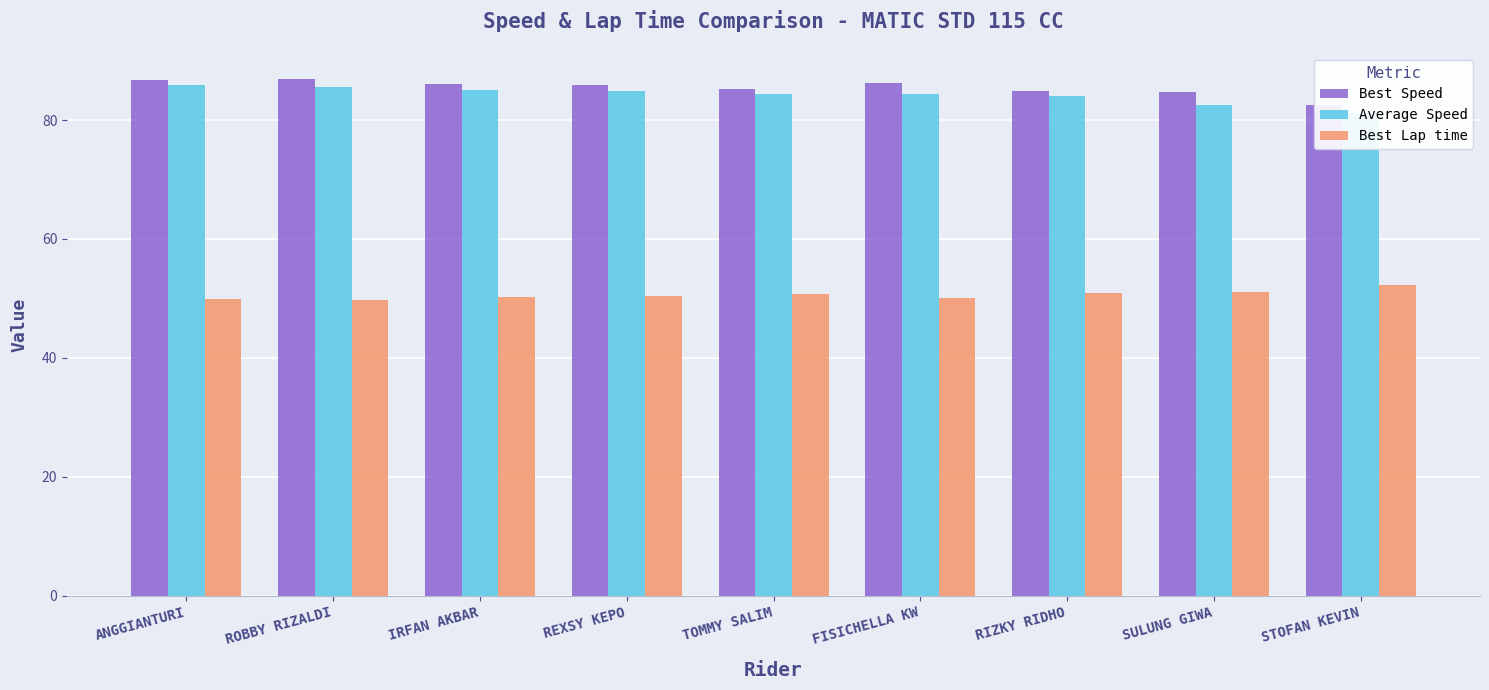

Which has a higher value, ANGGIANTURI or RIZKY RIDHO?

ANGGIANTURI